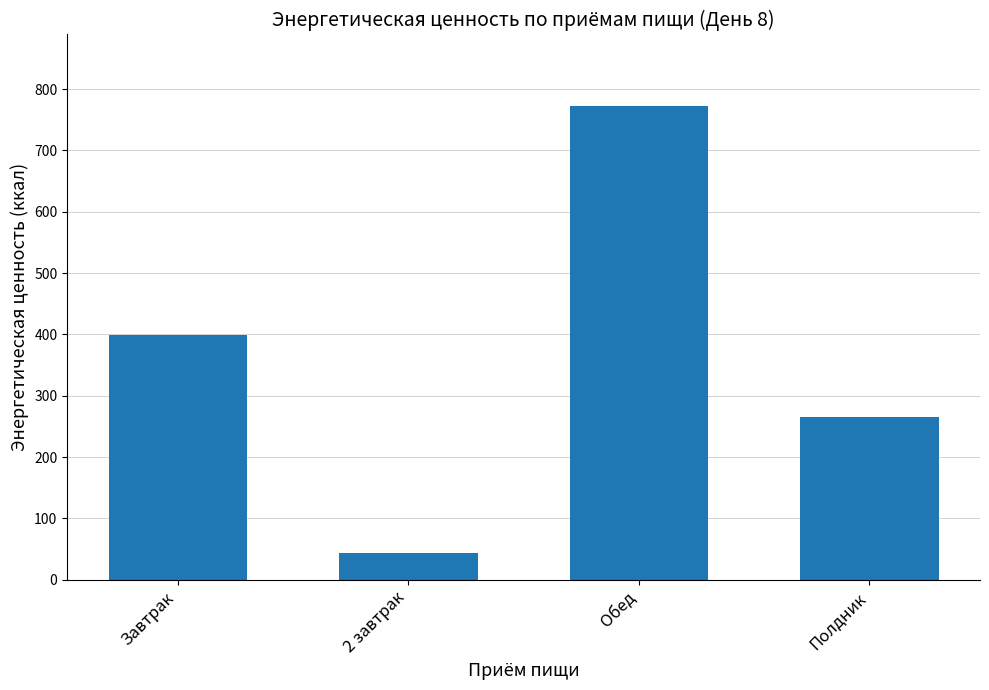

What is the sum of the values at 2 завтрак and Полдник?

308.7